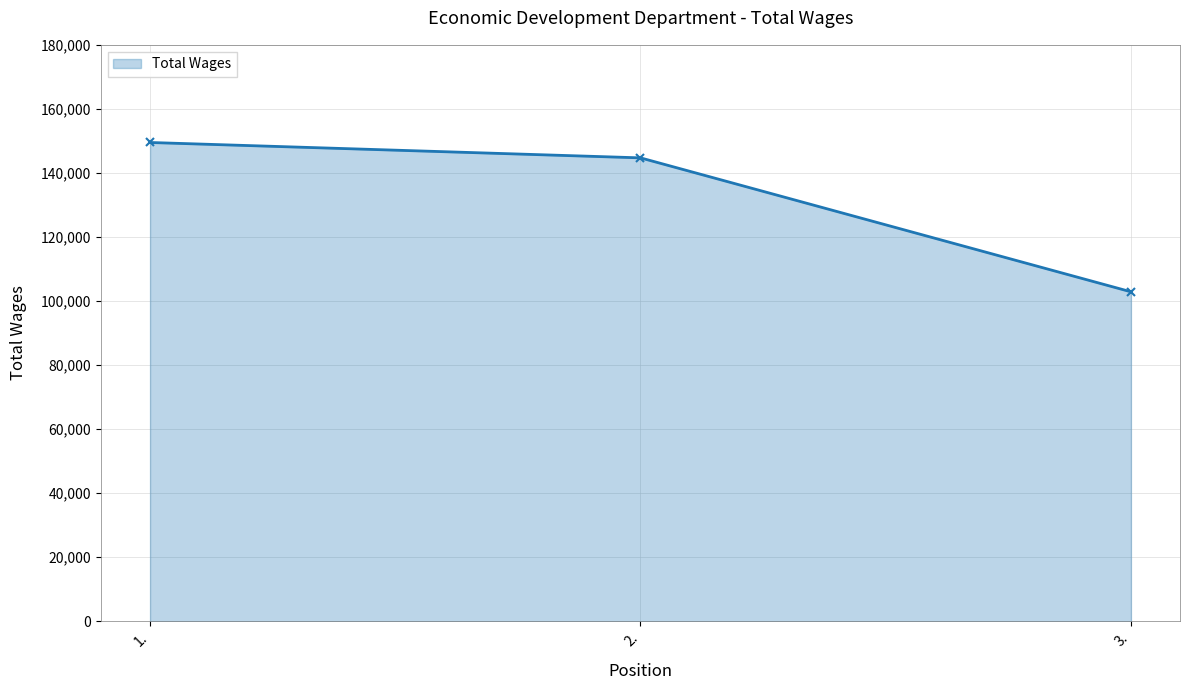

What is the sum of the values at 2. and 3.?

247590